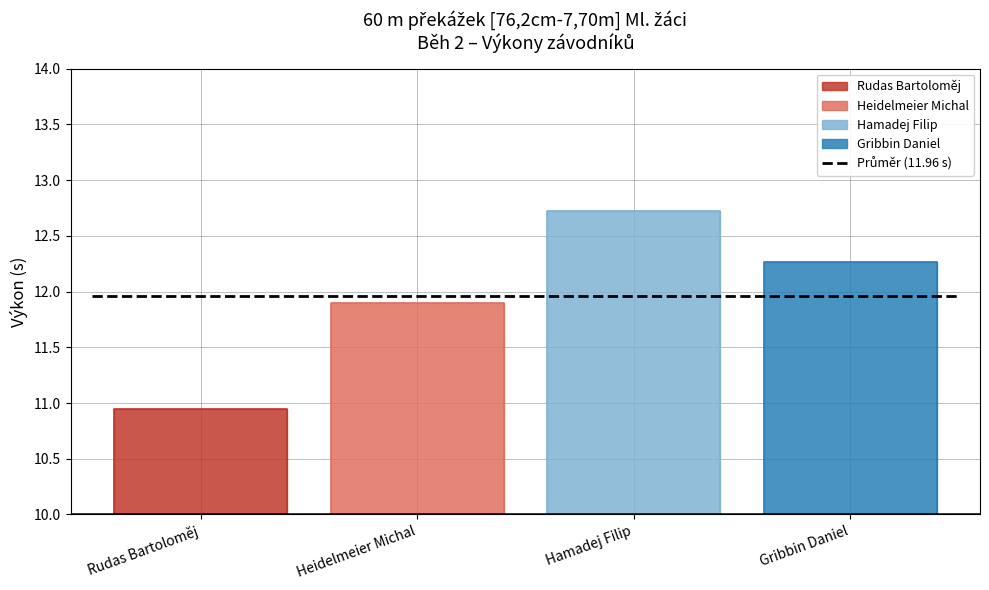

What is the average value?

12.0